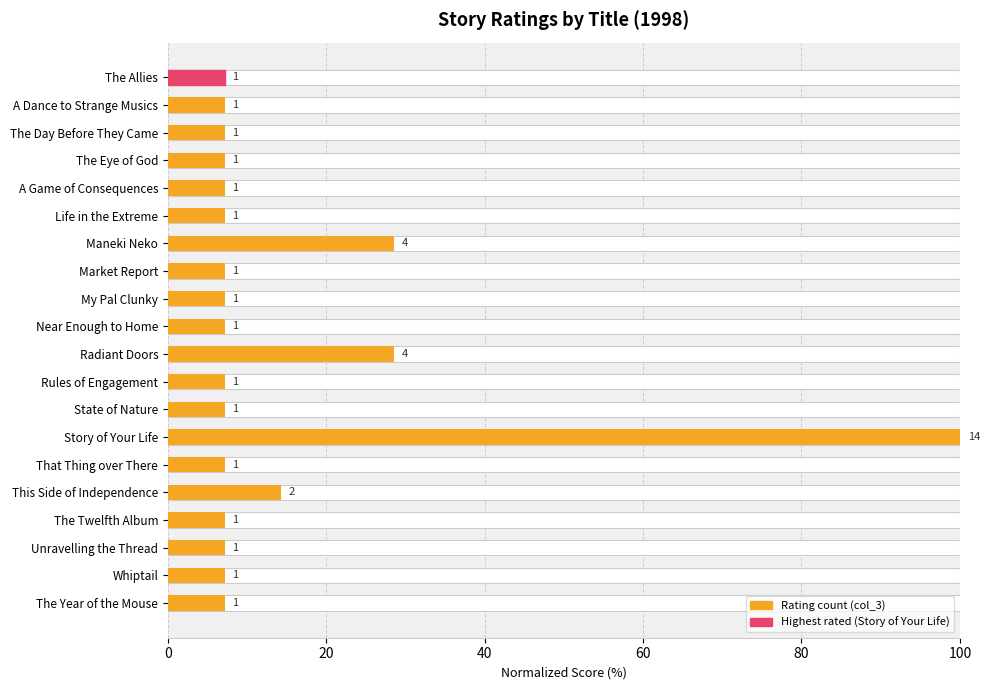

Are the bars horizontal?

Yes